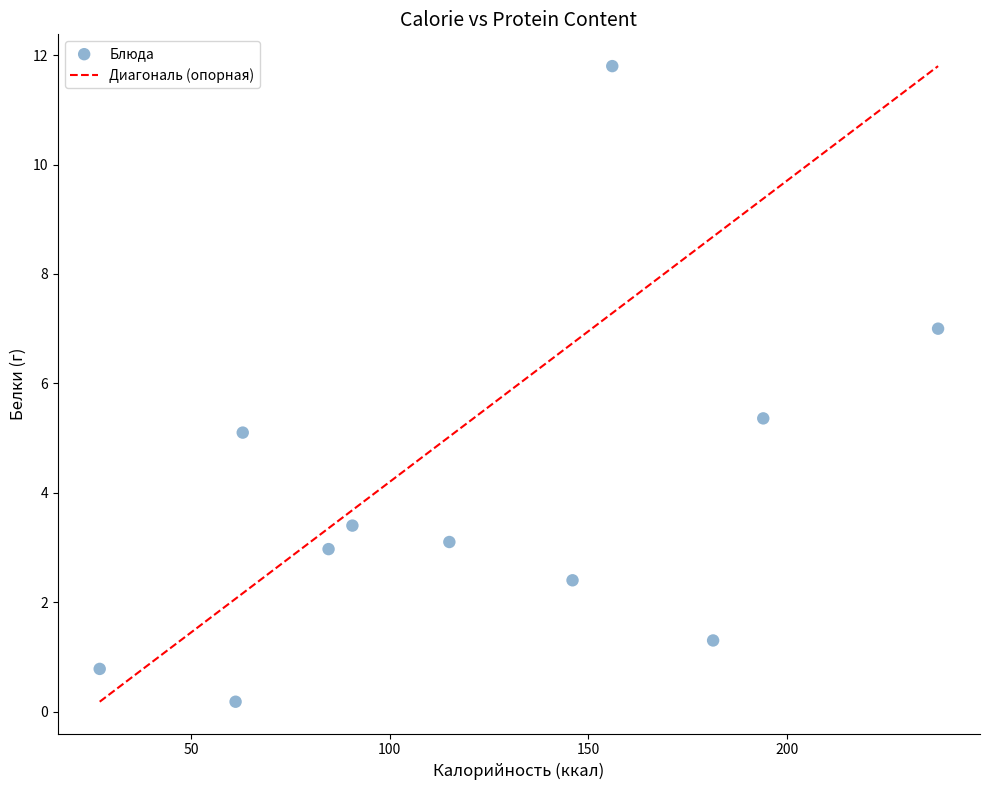

What is the range of X values (max minus min)?

211.0